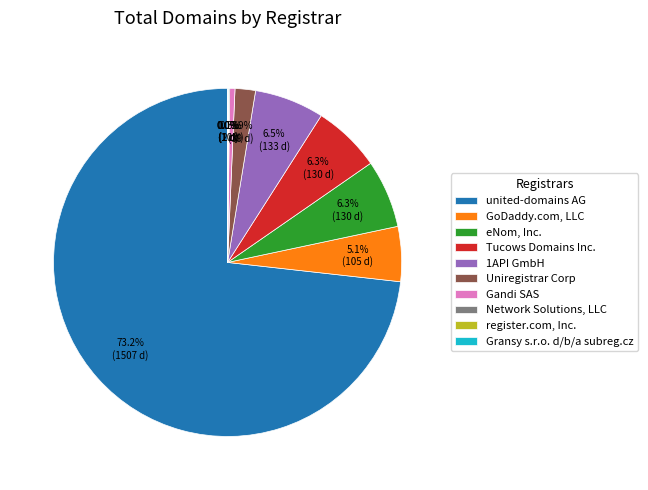

Between united-domains AG and GoDaddy.com, LLC, which is larger?

united-domains AG